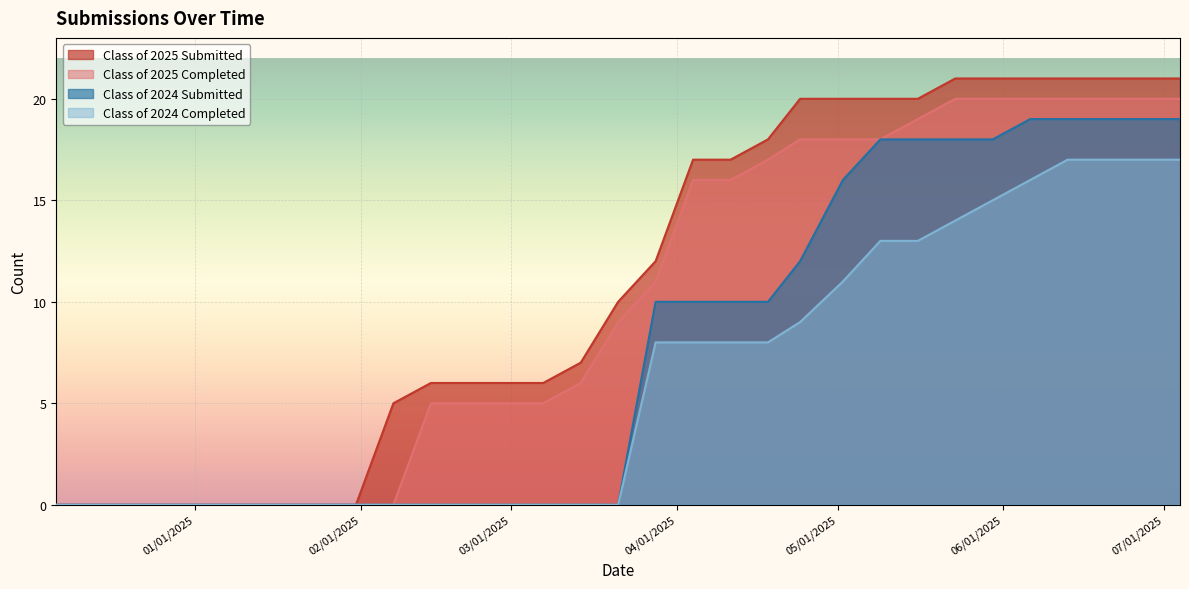

Reading right to left, extract all data points from this chart.

Class of 2025 Submitted: 21	21	21	21	21	21	21	20	20	20	20	18	17	17	12	10	7	6	6	6	6	5	0	0	0	0	0	0	0	0	0
Class of 2025 Completed: 20	20	20	20	20	20	20	19	18	18	18	17	16	16	11	9	6	5	5	5	5	0	0	0	0	0	0	0	0	0	0
Class of 2024 Submitted: 19	19	19	19	19	18	18	18	18	16	12	10	10	10	10	0	0	0	0	0	0	0	0	0	0	0	0	0	0	0	0
Class of 2024 Completed: 17	17	17	17	16	15	14	13	13	11	9	8	8	8	8	0	0	0	0	0	0	0	0	0	0	0	0	0	0	0	0